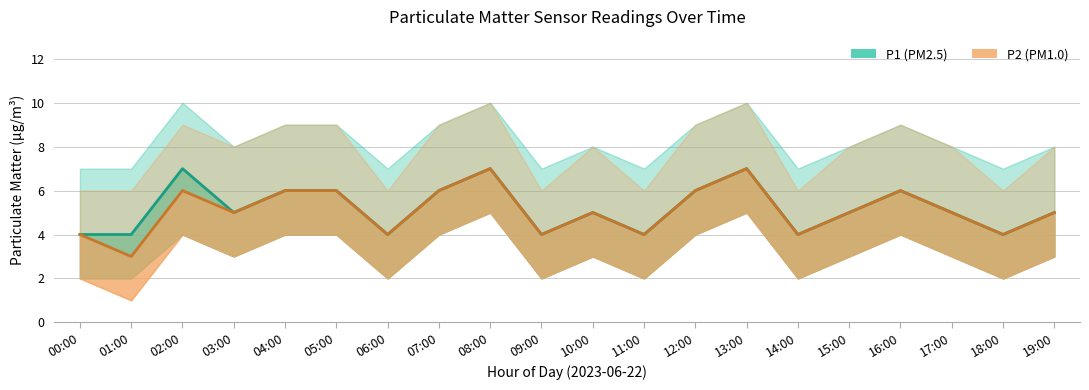

Rank the series by their maximum value, from highest to lowest.

P1, P2